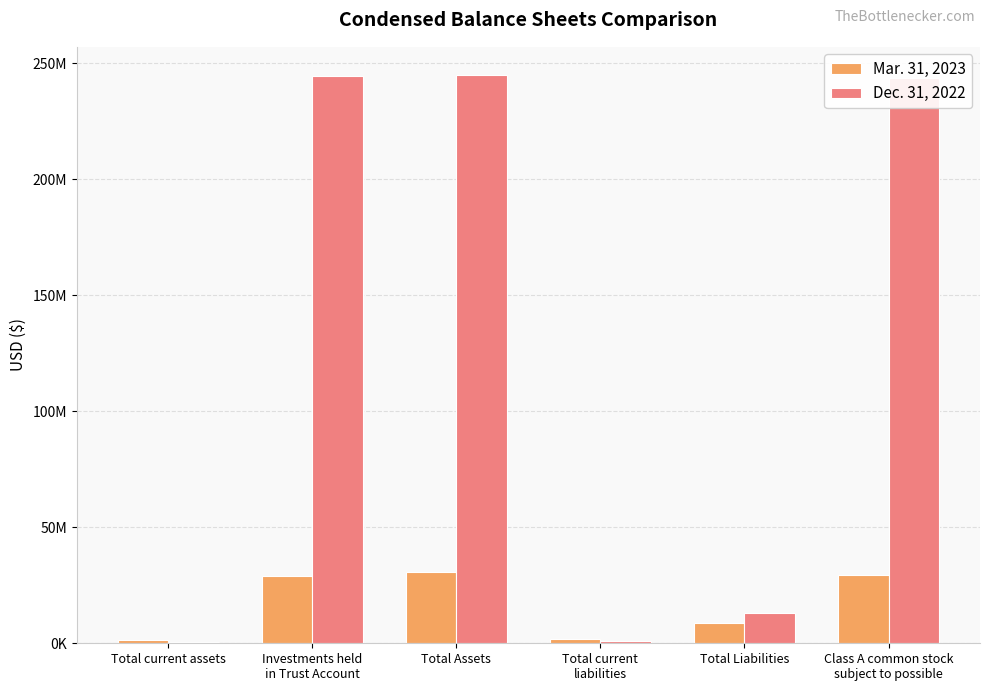

Is the value of Dec. 31, 2022 at Class A common stock
subject to possible greater than the value of Mar. 31, 2023 at Total current assets?

Yes